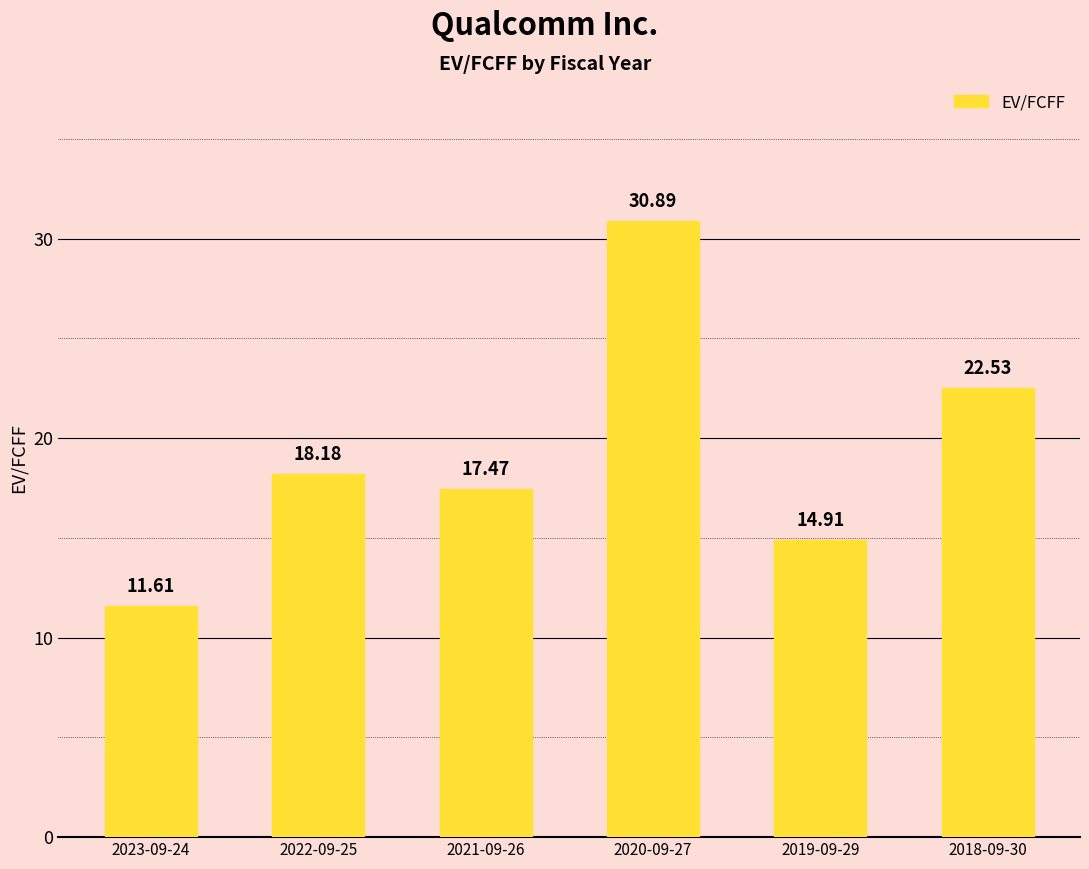

What is the value of the 2nd bar from the left?

18.2